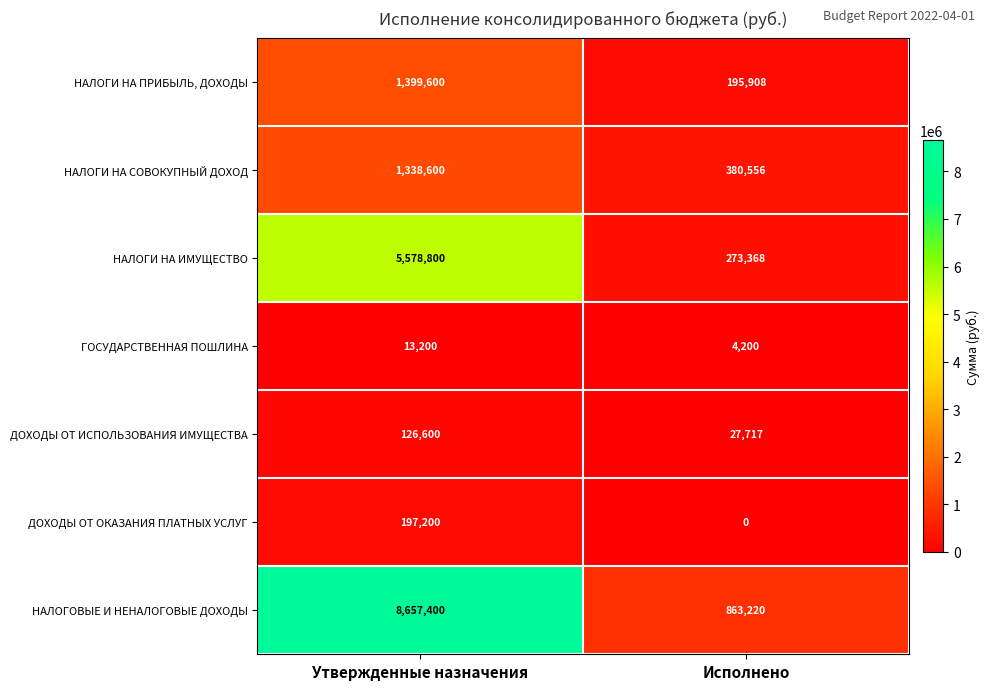

At which category is the sum across all series the highest?

Утвержденные назначения